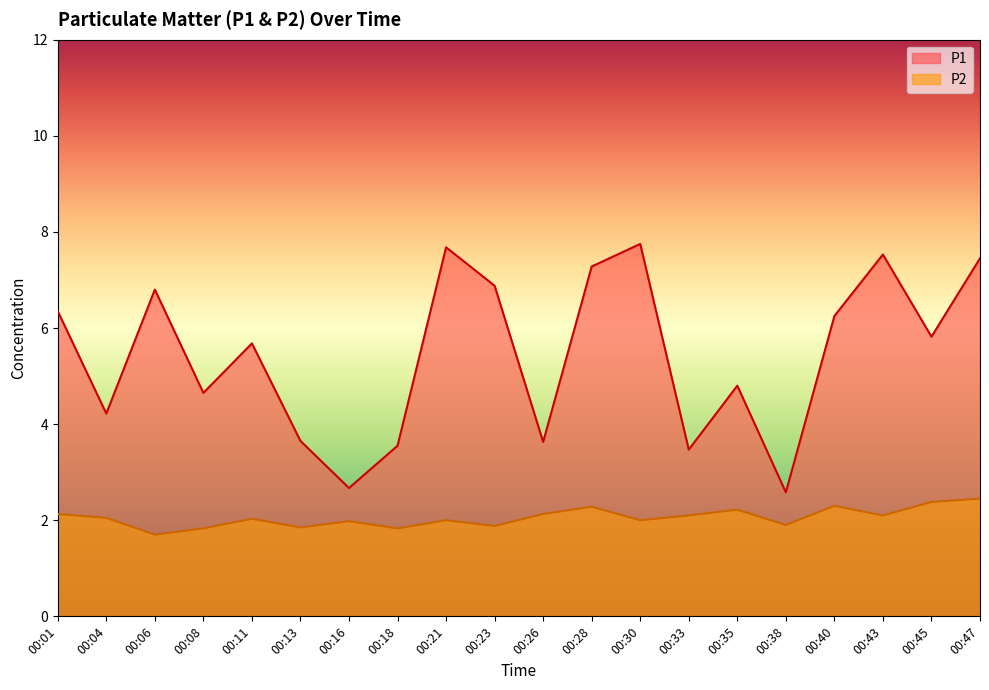

What is the difference between the maximum and minimum values in the P2 series?

0.8